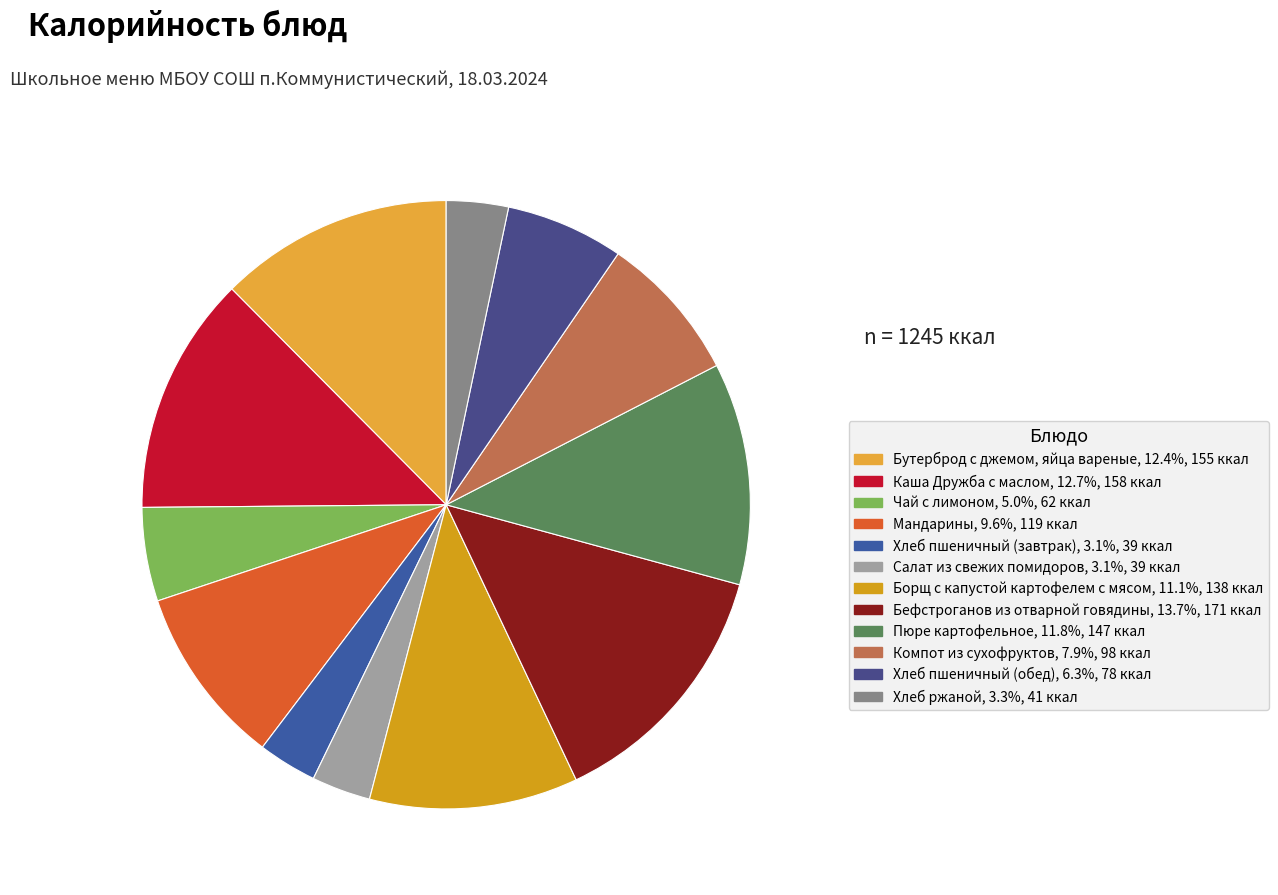

How many segments does this pie chart have?

12